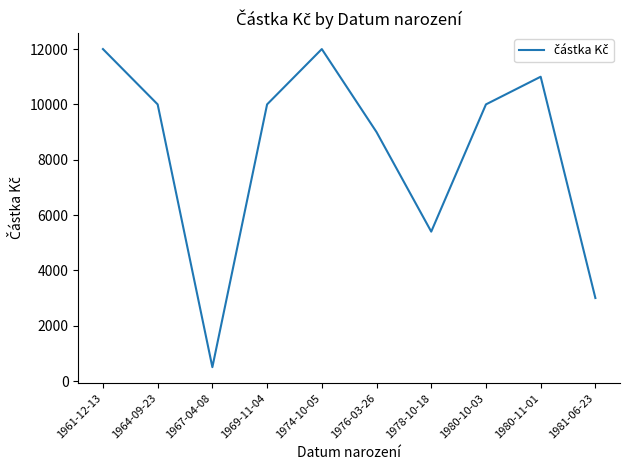

What is the change in value from 1964-09-23 to 1967-04-08?

-9500